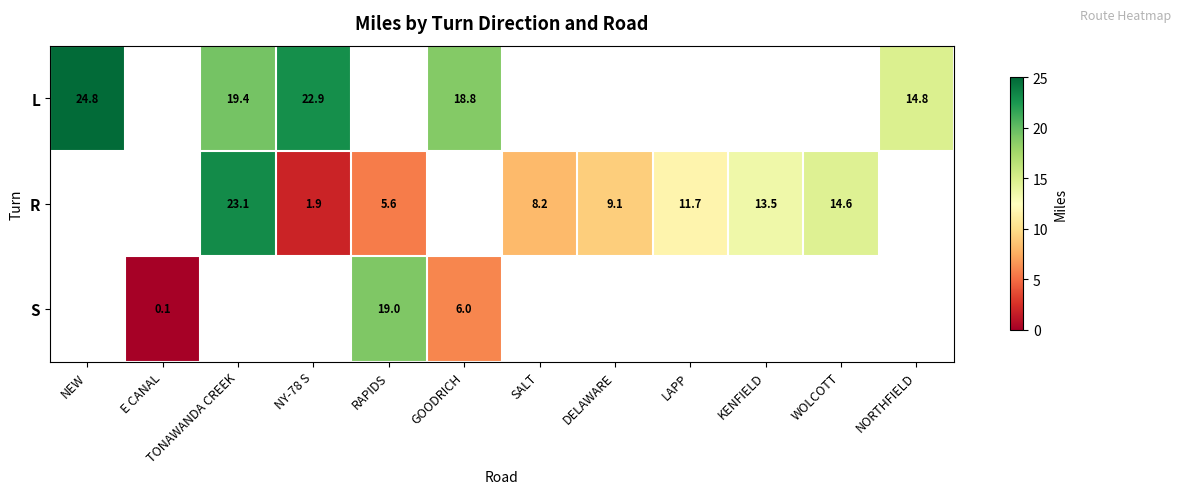

At how many categories does at least one series exceed 6?

11